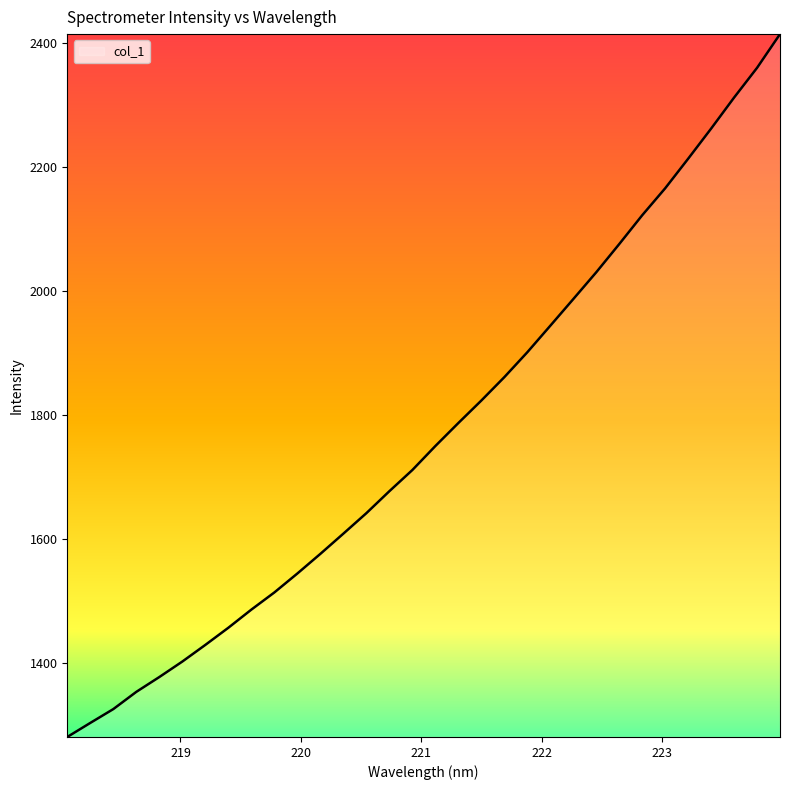

What is the average value?

1771.9